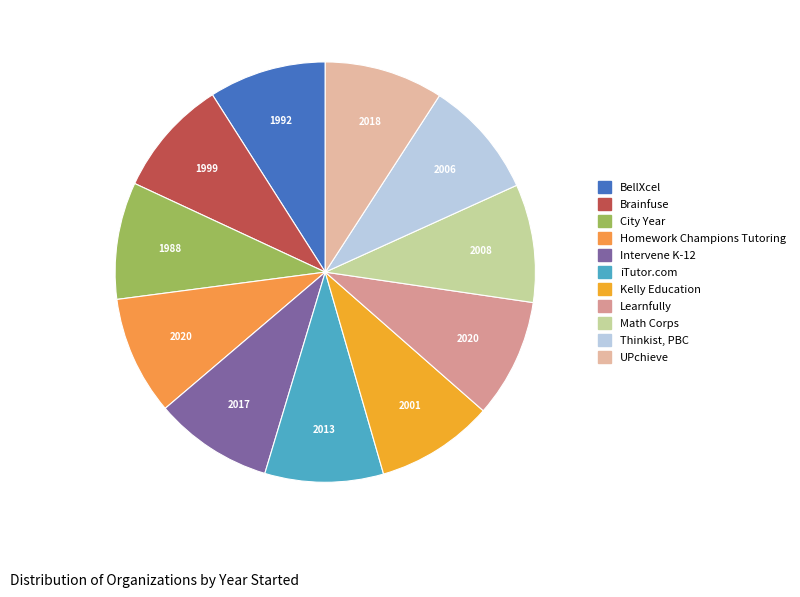

Does iTutor.com account for over 50% of the chart?

No